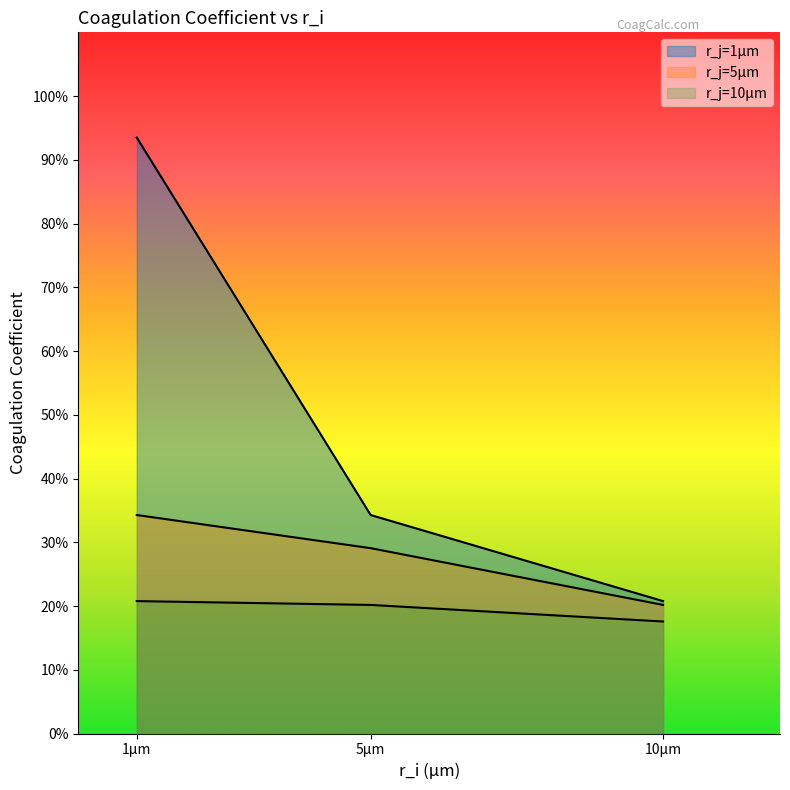

Does the chart display data point markers on the line(s)?

No